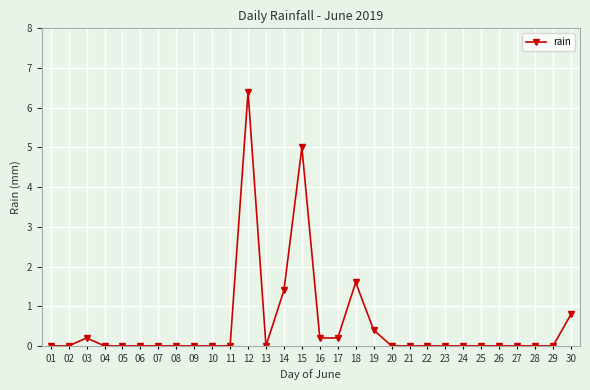

What is the average value?

0.5